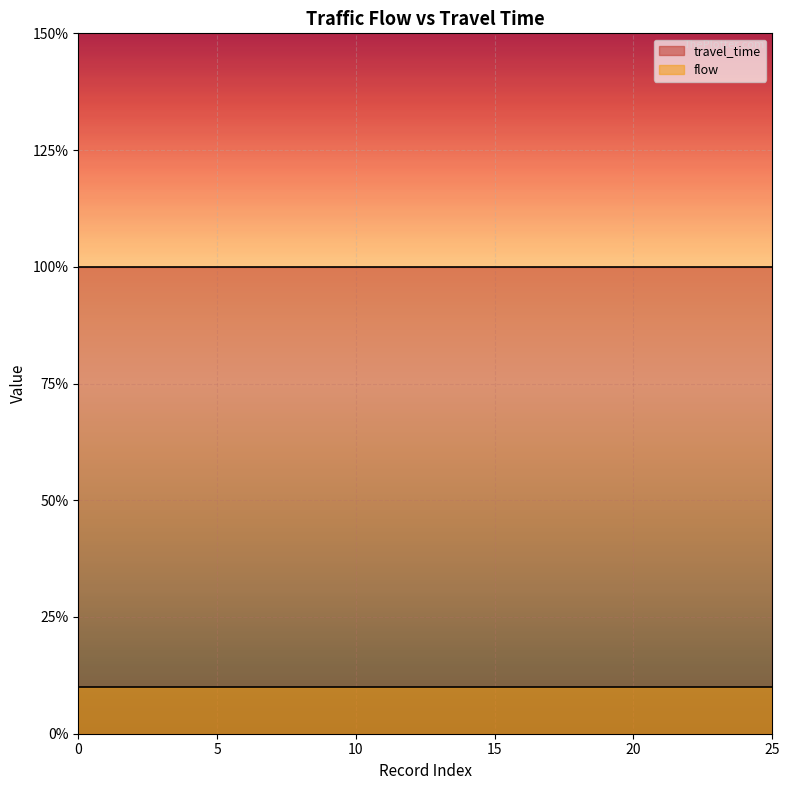

True or false: travel_time has more than 0 interior local peaks.

False